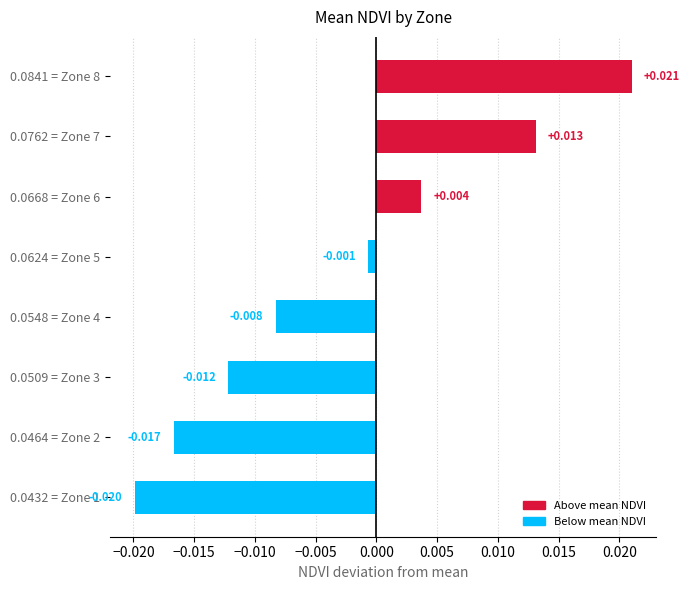

List the labels in order of value, smallest first.

0.0432 = Zone 1, 0.0464 = Zone 2, 0.0509 = Zone 3, 0.0548 = Zone 4, 0.0624 = Zone 5, 0.0668 = Zone 6, 0.0762 = Zone 7, 0.0841 = Zone 8